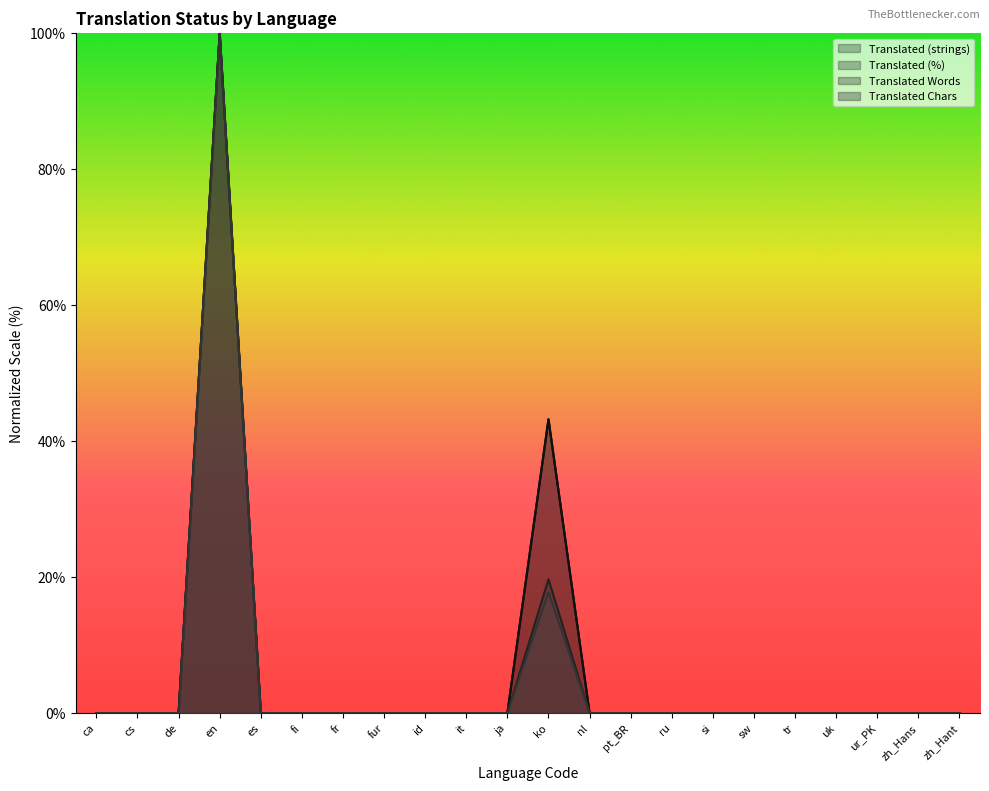

Which series has the largest range (max minus min)?

translated